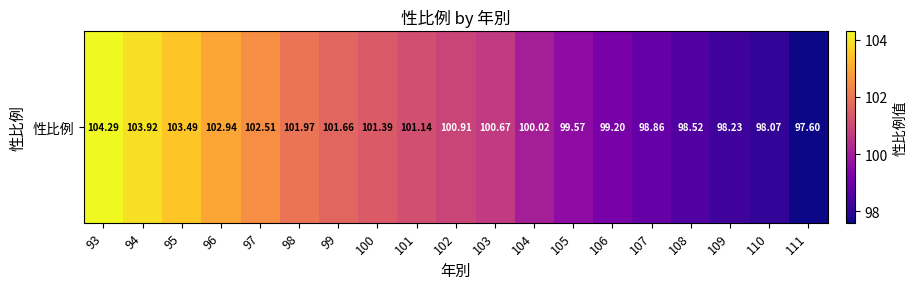

At which label does the data first exceed 100?

93